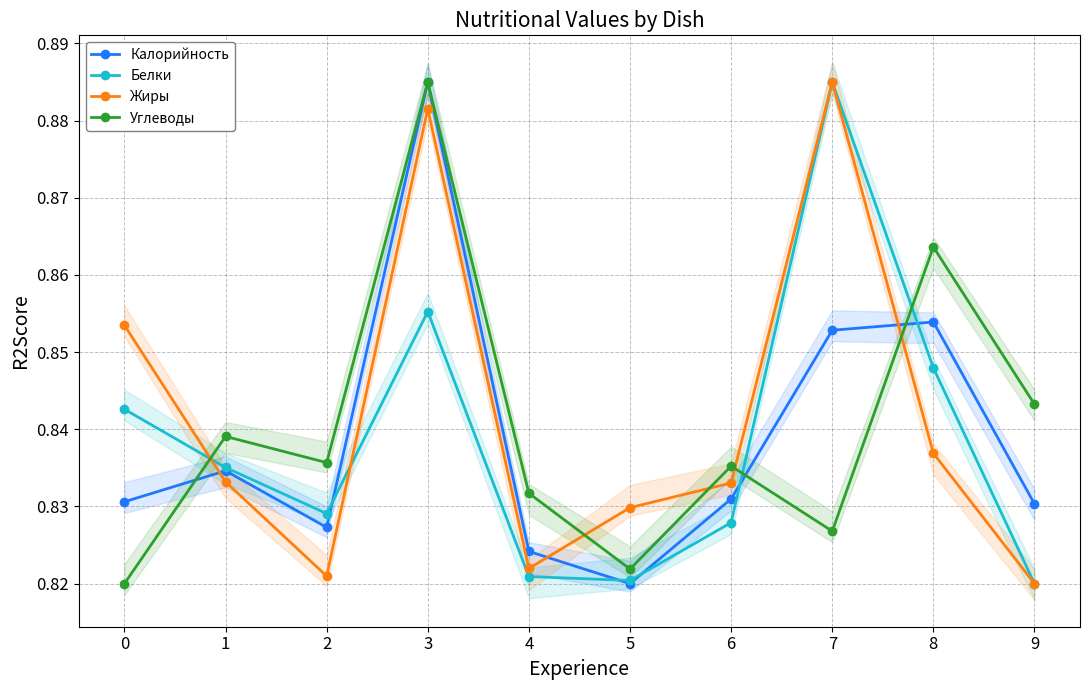

How many times do Жиры and Углеводы cross each other?

5